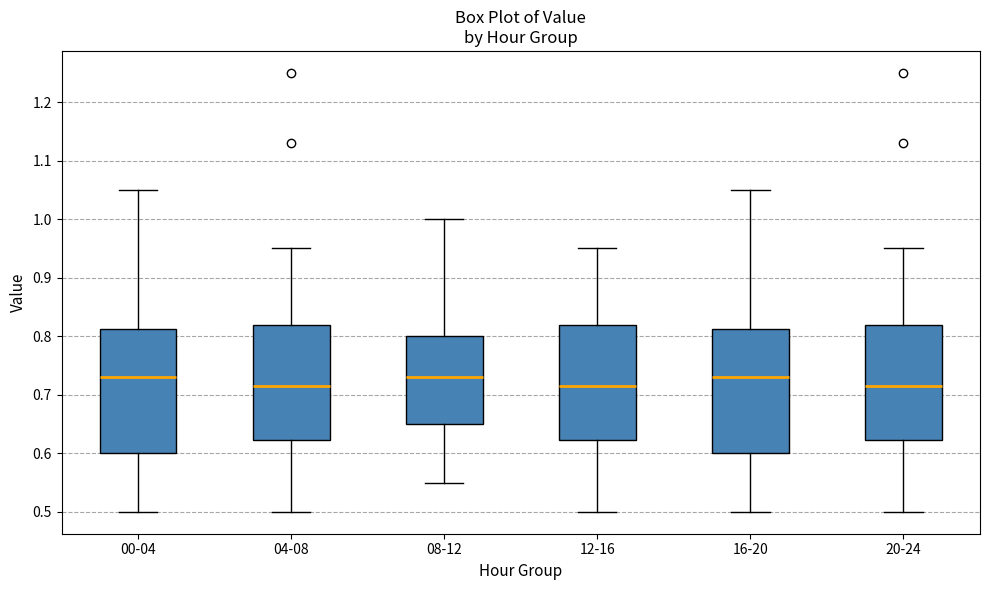

Reading left to right, transcribe this box plot: for each box, give where its median line is, the range the box spans, and where its two whiskers end, as read against the y-axis. The values are not printed on the chart, so give them approximately, as read against the axis.

00-04: median 0.73, box 0.60 to 0.81, whiskers 0.50 to 1.05
04-08: median 0.72, box 0.62 to 0.82, whiskers 0.50 to 0.95
08-12: median 0.73, box 0.65 to 0.80, whiskers 0.55 to 1.00
12-16: median 0.72, box 0.62 to 0.82, whiskers 0.50 to 0.95
16-20: median 0.73, box 0.60 to 0.81, whiskers 0.50 to 1.05
20-24: median 0.72, box 0.62 to 0.82, whiskers 0.50 to 0.95